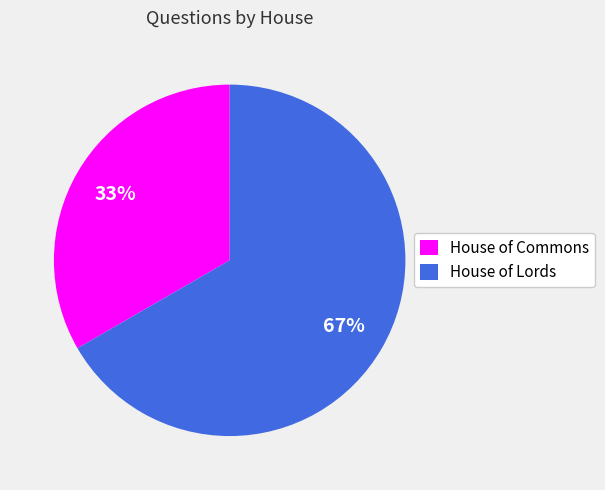

What is the majority slice?

House of Lords